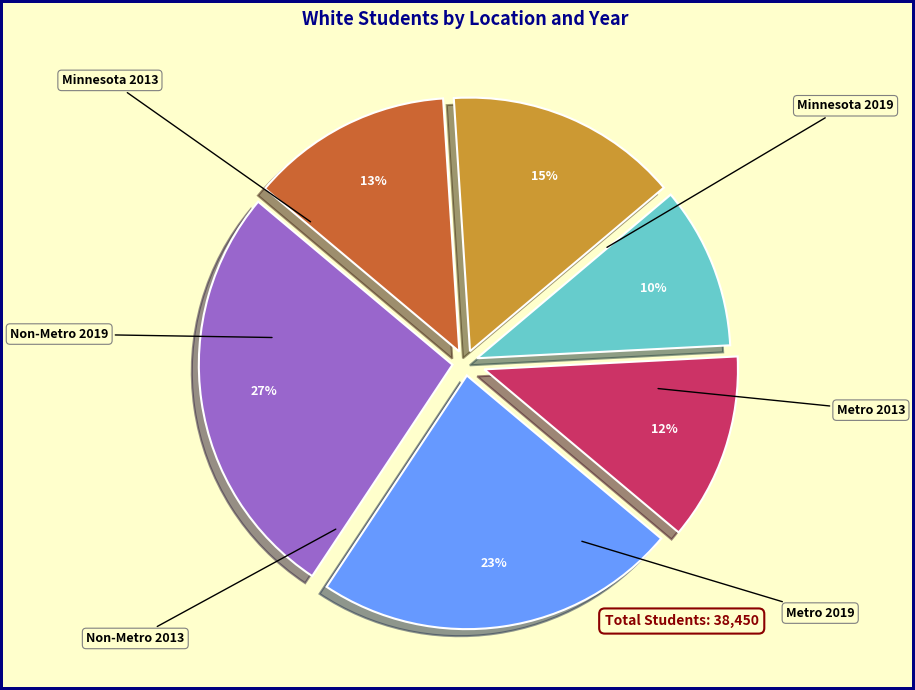

To the nearest percent, what is the average slice percentage?

17%